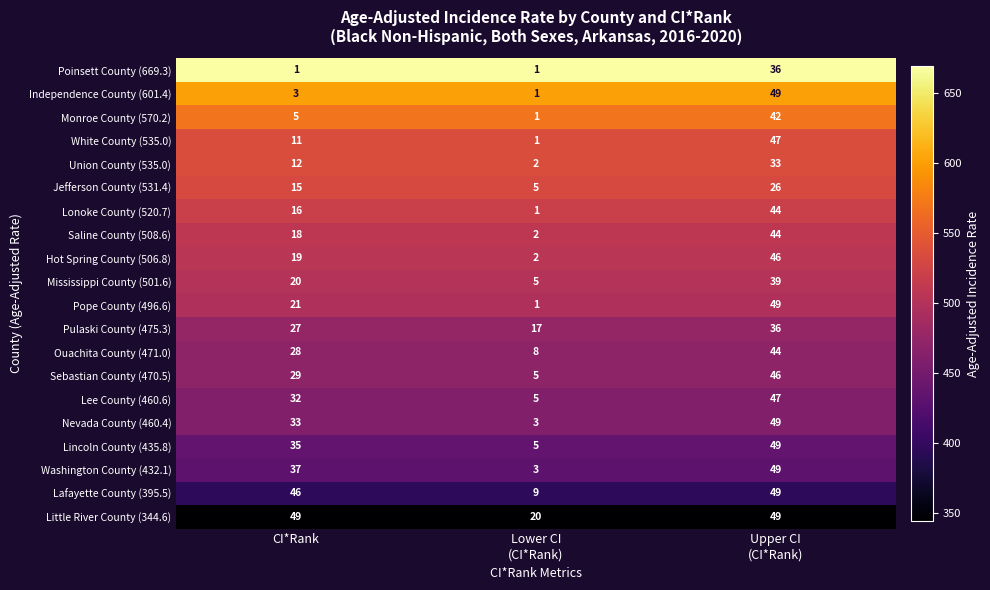

What is the highest value of the Pulaski County (475.3) series?

36